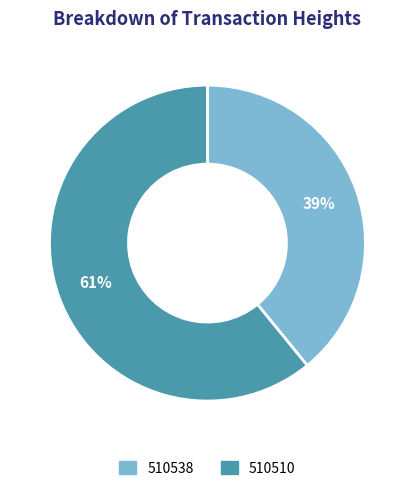

How many segments does this pie chart have?

2